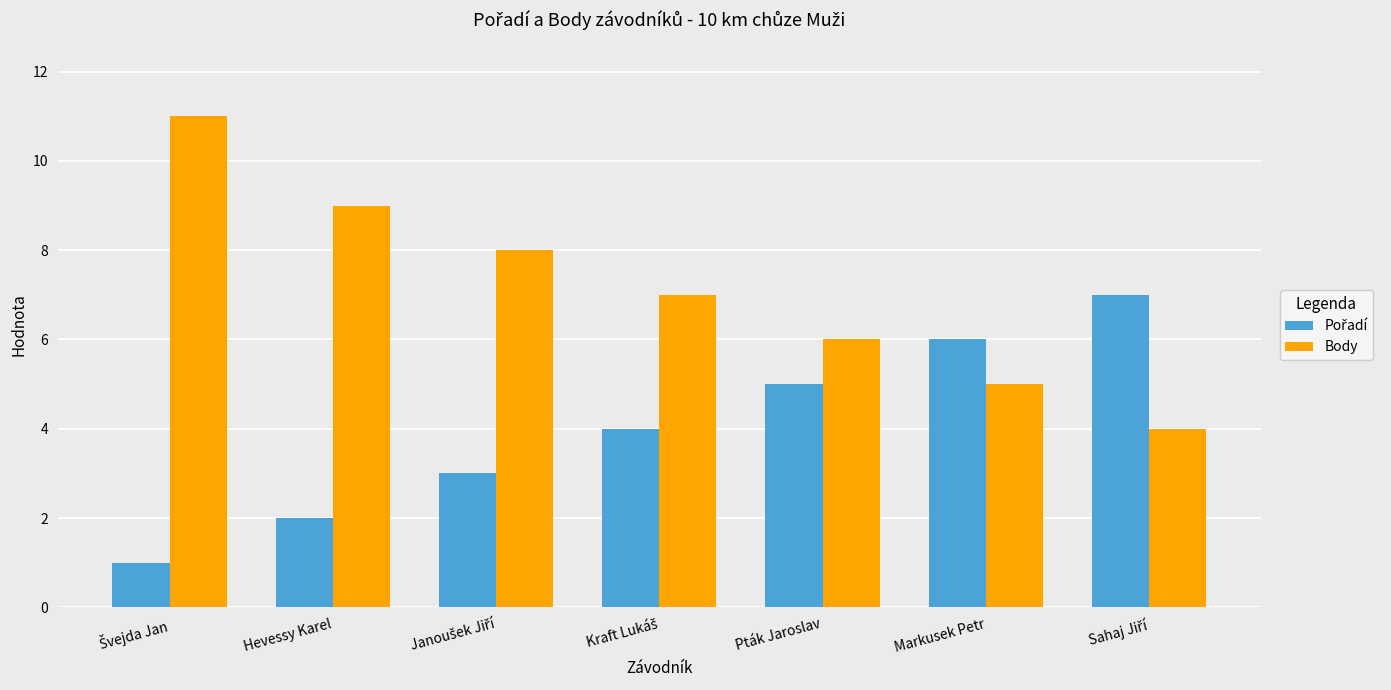

What is the total value across all series at Markusek Petr?

11